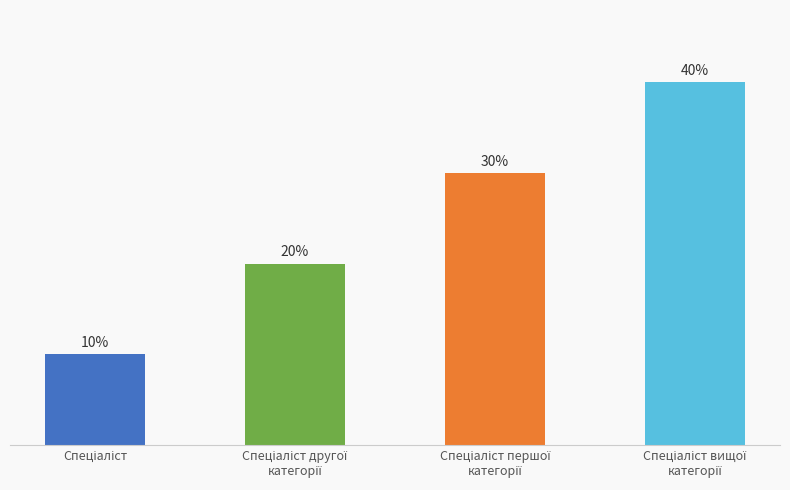

At which label does the data first exceed 3?

Спеціаліст вищої
категорії